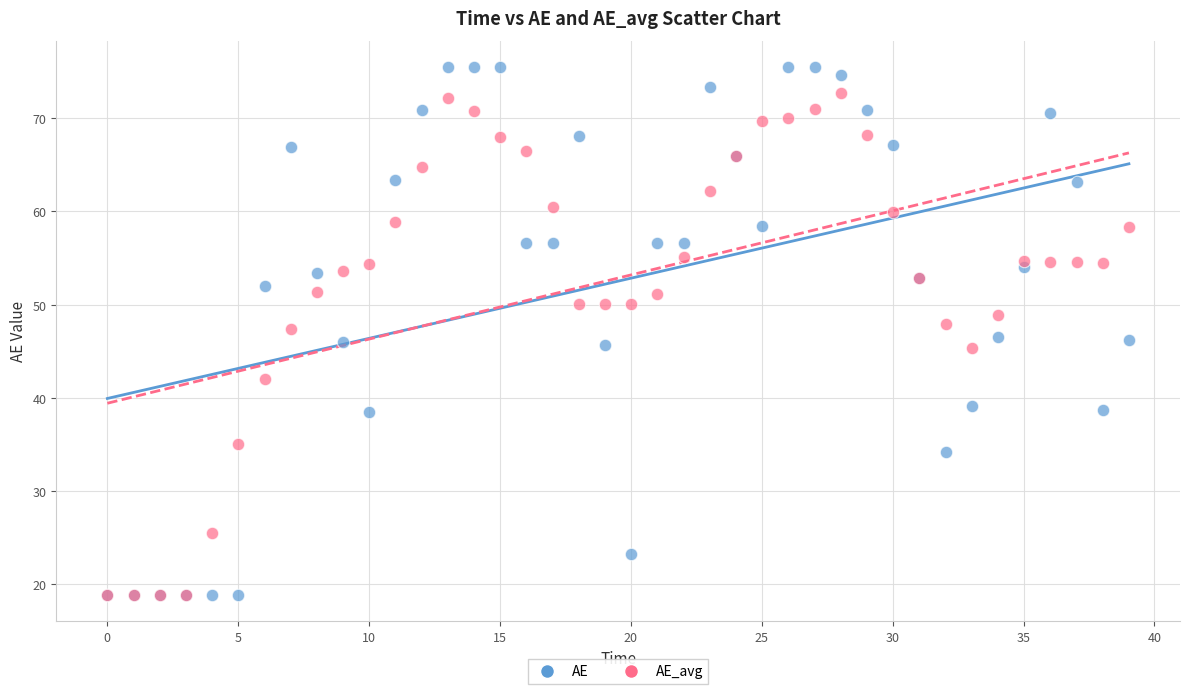

What are all the series names shown in the legend?

AE, AE_avg